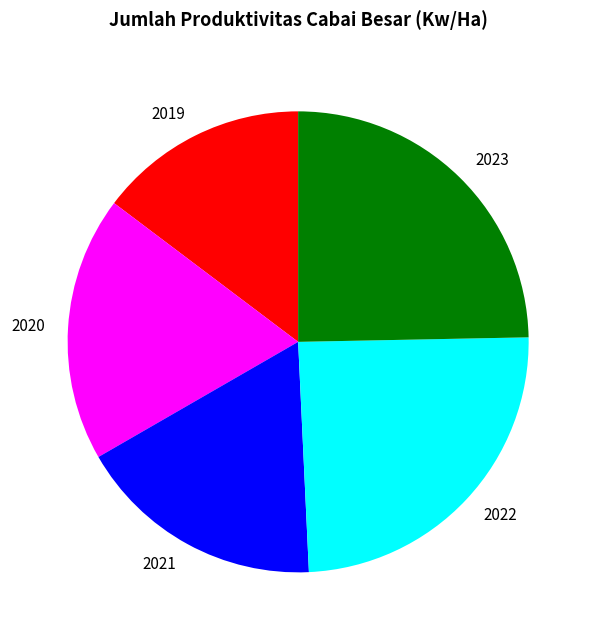

Does any single category account for the majority?

No